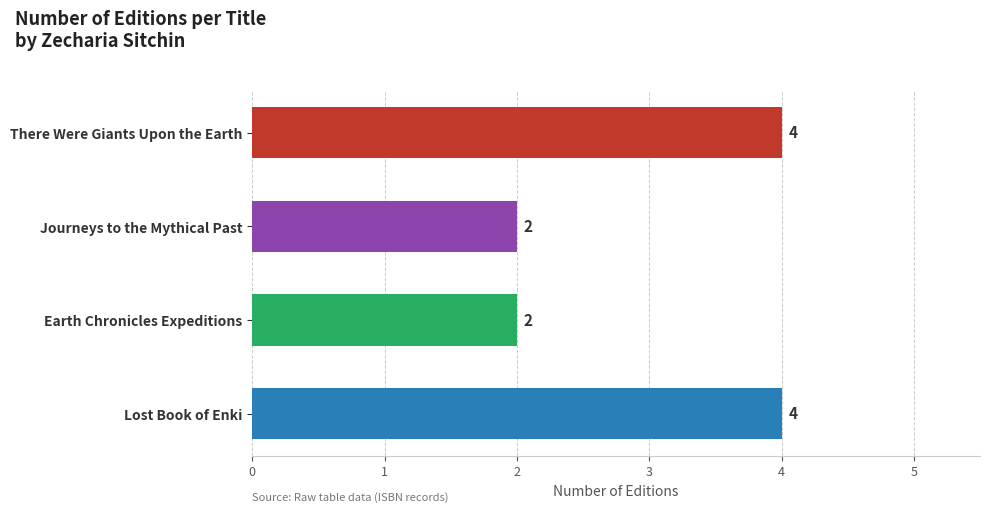

Are the bars horizontal?

Yes